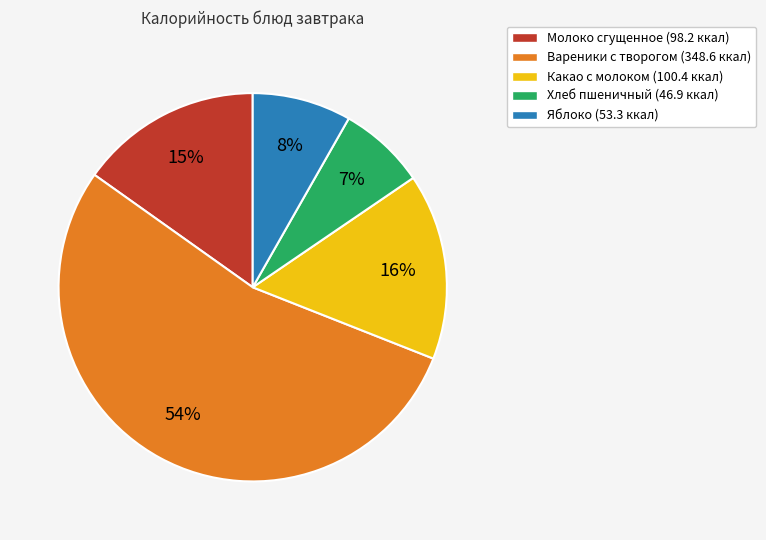

To the nearest percent, what portion does Хлеб пшеничный represent?

7%